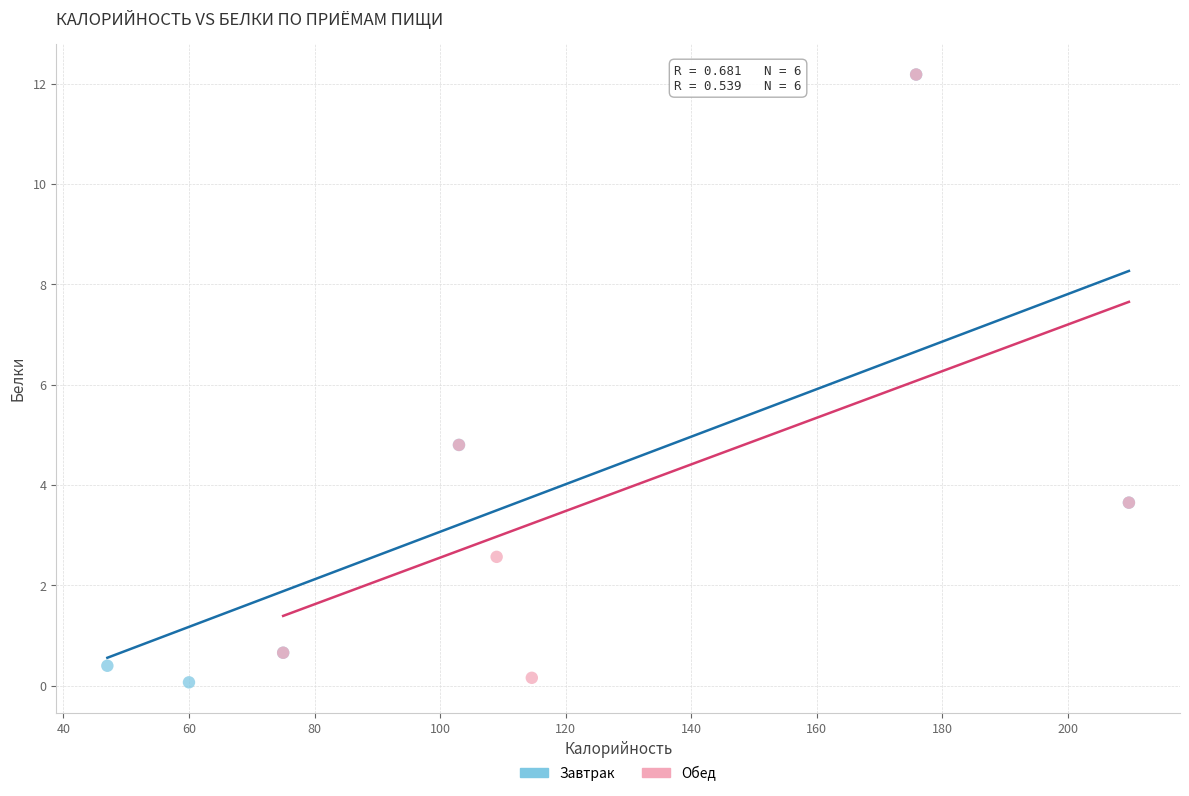

What are all the series names shown in the legend?

Завтрак, Обед